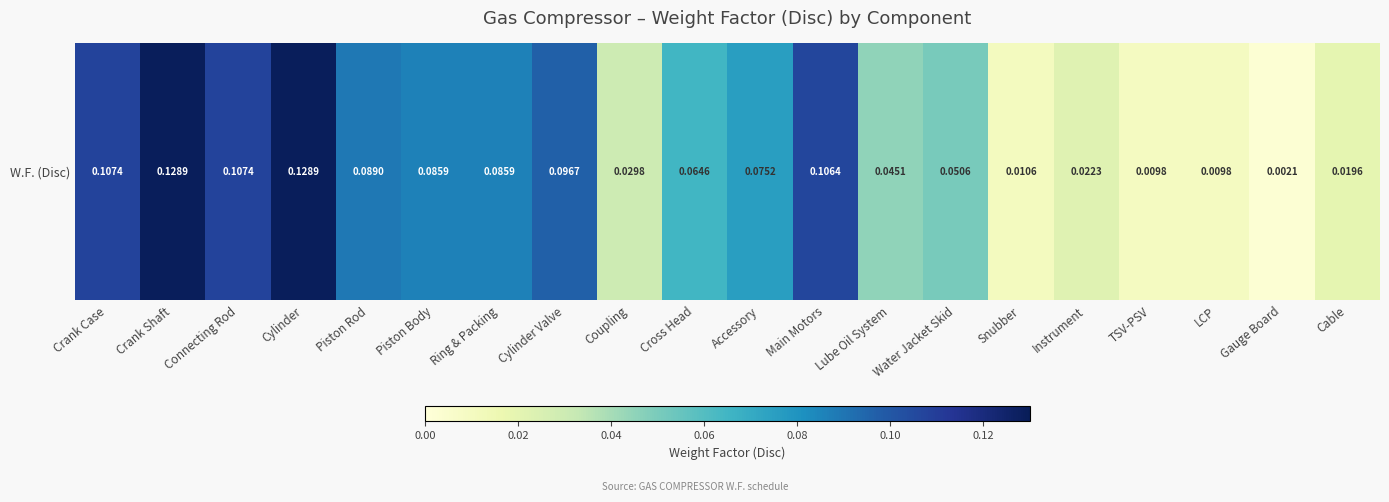

Reading left to right, list all the values displayed in this chart.

0.1	0.1	0.1	0.1	0.1	0.1	0.1	0.1	0.0	0.1	0.1	0.1	0.0	0.1	0.0	0.0	0.0	0.0	0.0	0.0